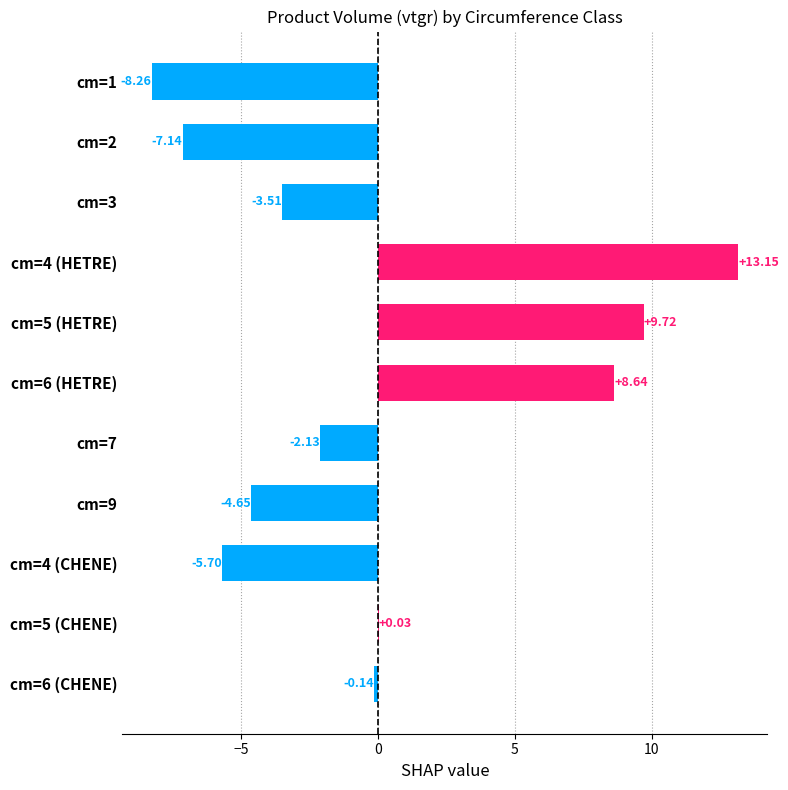

Which has a higher value, cm=3 or cm=2?

cm=3